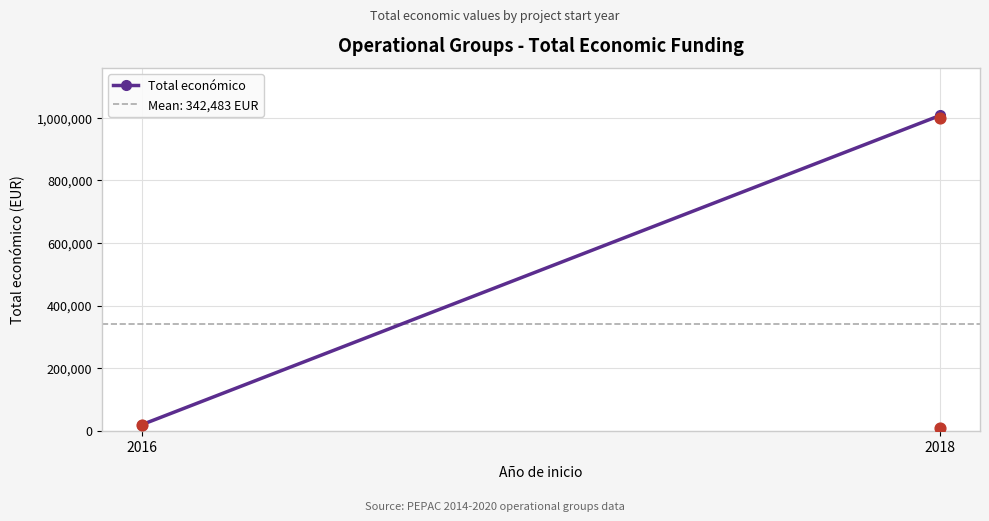

Which has a higher value, 2018 or 2016?

2018